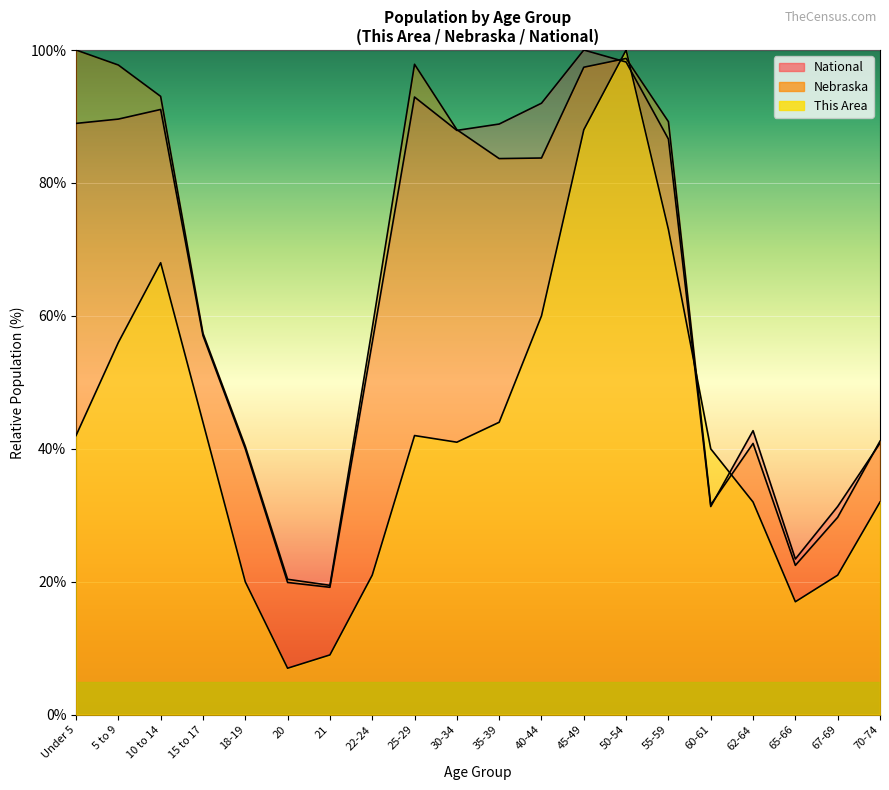

Which series has the largest total across all categories?

Nebraska